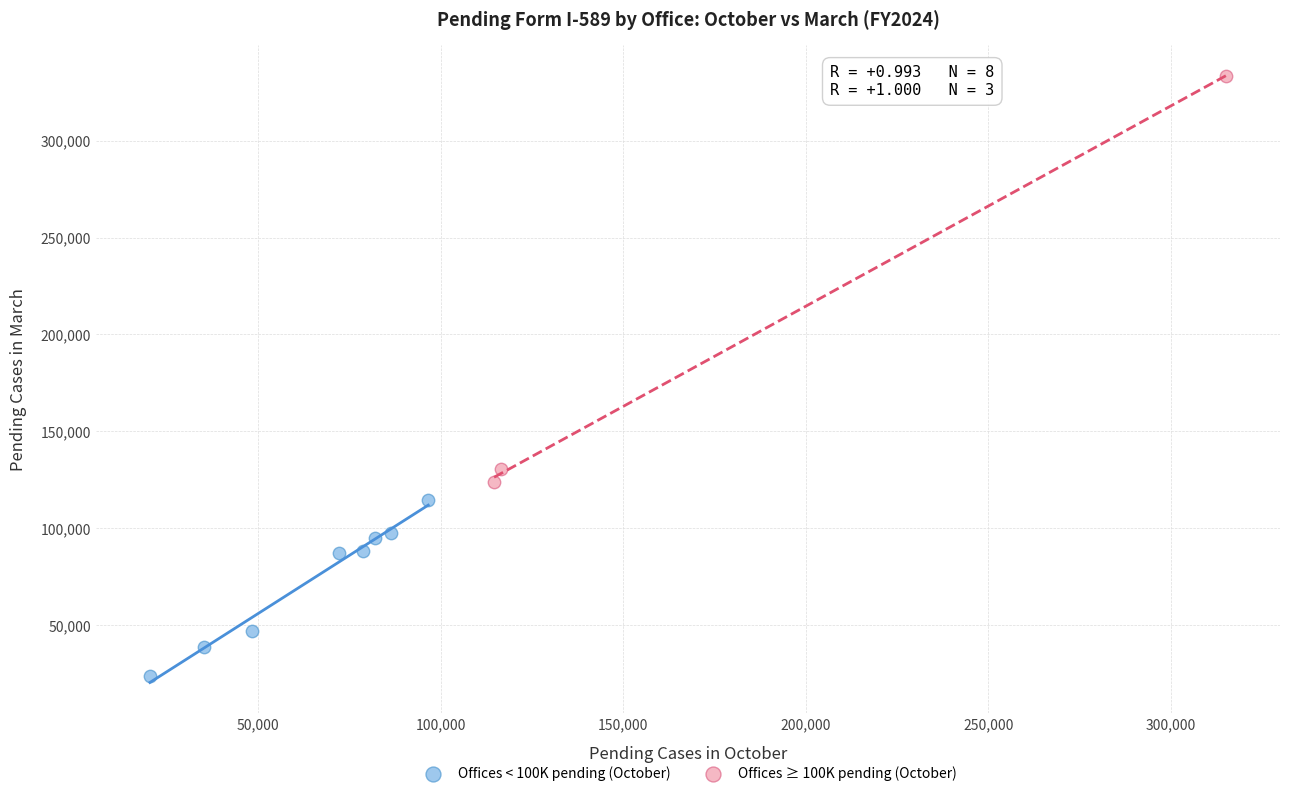

Which series reaches the maximum Y coordinate?

Offices ≥ 100K pending (October)